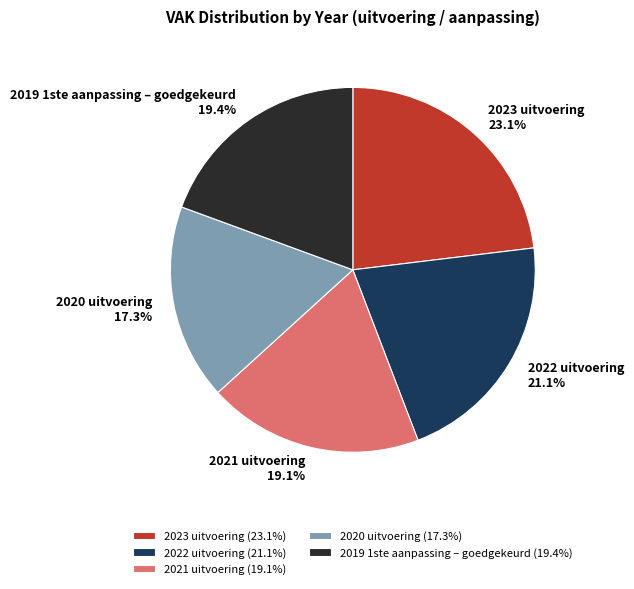

Between 2022 uitvoering and 2019 1ste aanpassing – goedgekeurd, which is larger?

2022 uitvoering